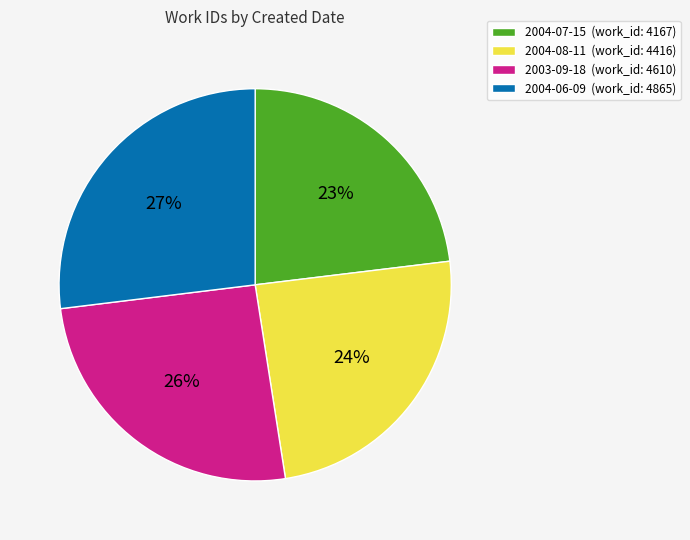

Is the sum of 2004-08-11 (work_id: 4416) and 2004-07-15 (work_id: 4167) greater than half?

No